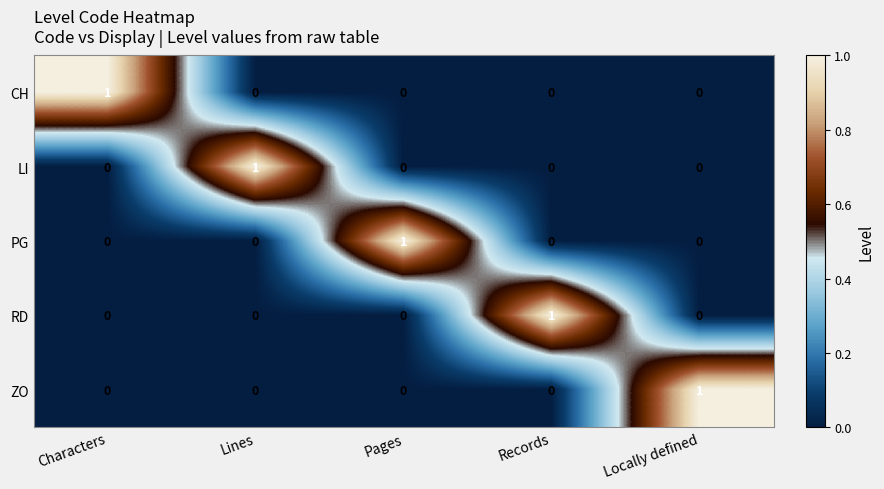

The ZO series shows 2 at Locally defined. True or false?

False